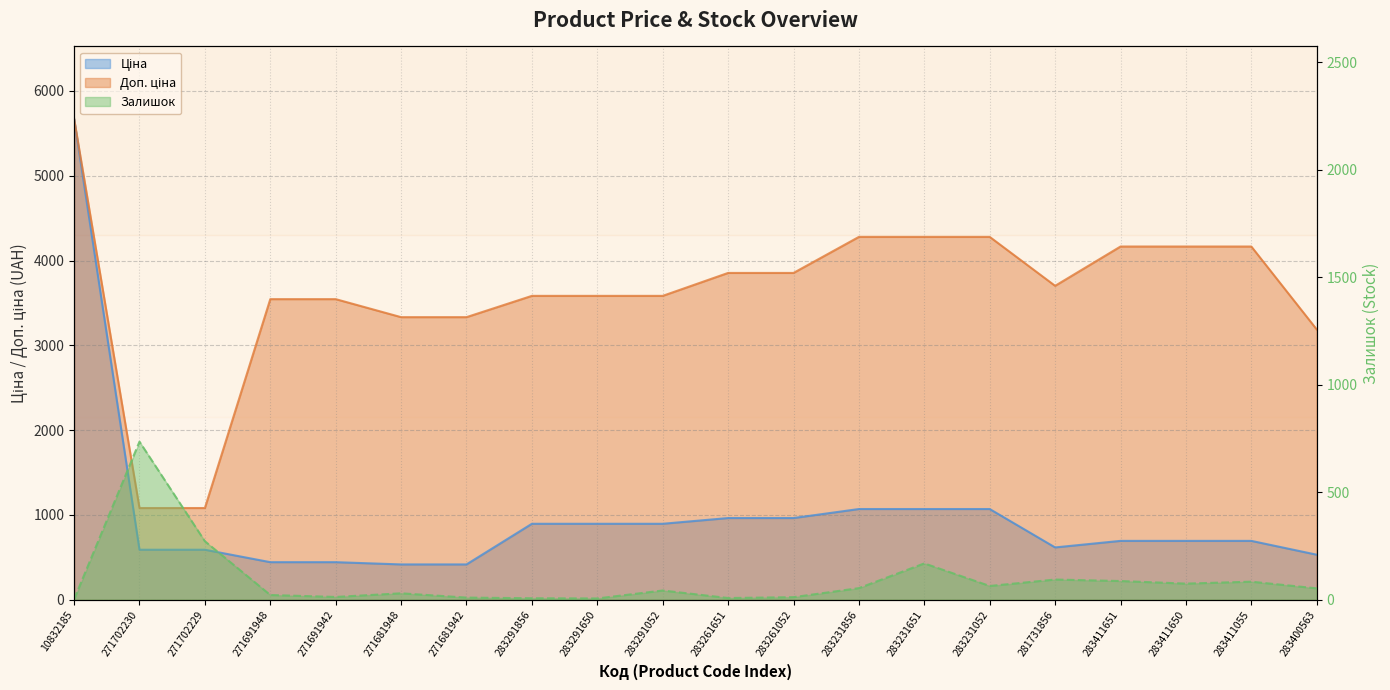

Which category has the lowest value across all series?

10832185